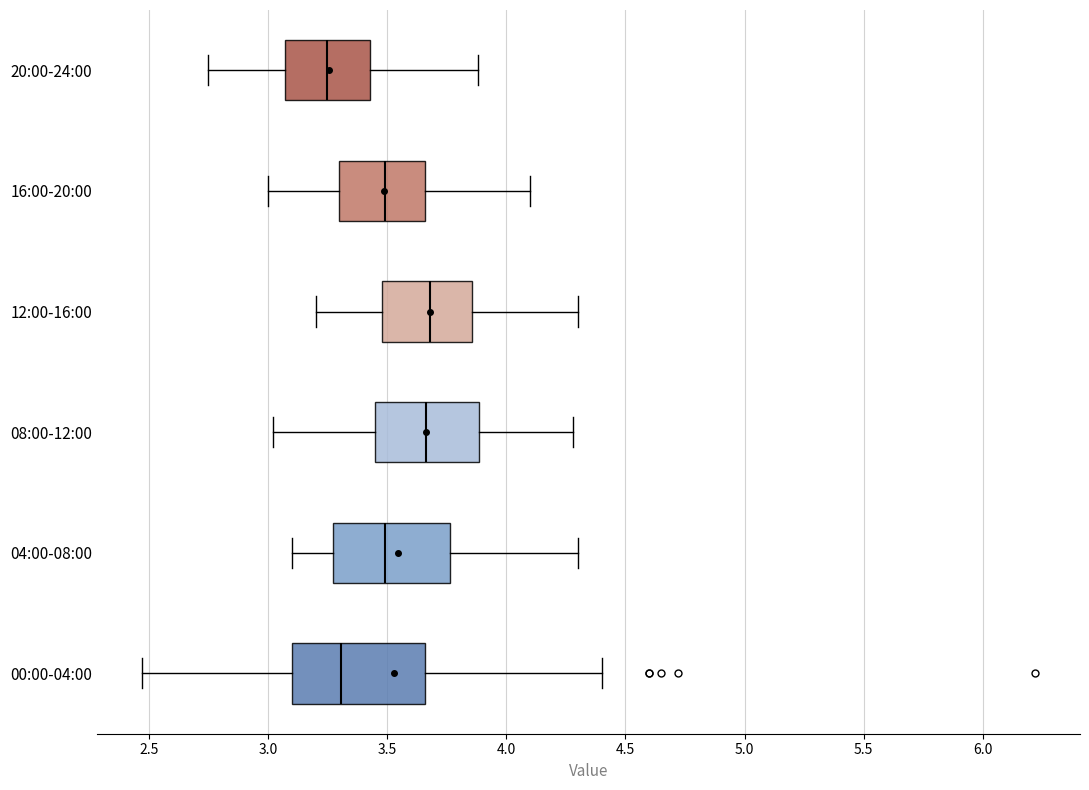

Comparing the boxes themselves (not the whiskers), which one is the widest?

00:00-04:00